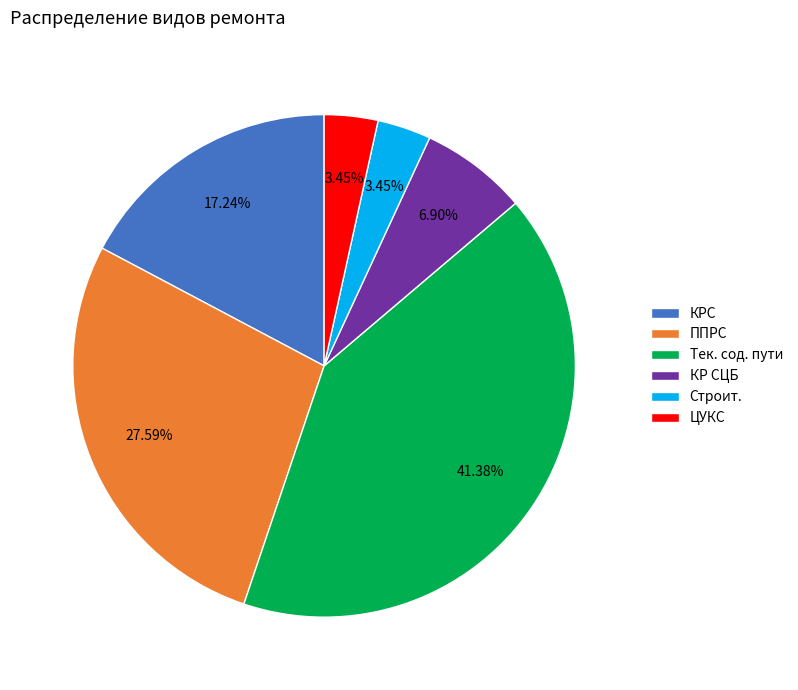

How many segments does this pie chart have?

6